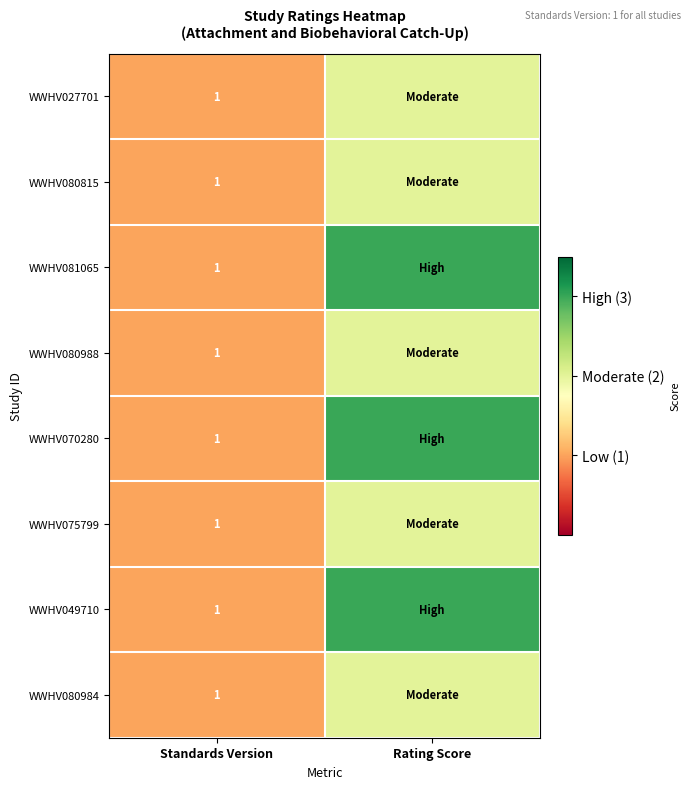

True or false: WWHV080988 has a value of 1 at Standards Version.

True